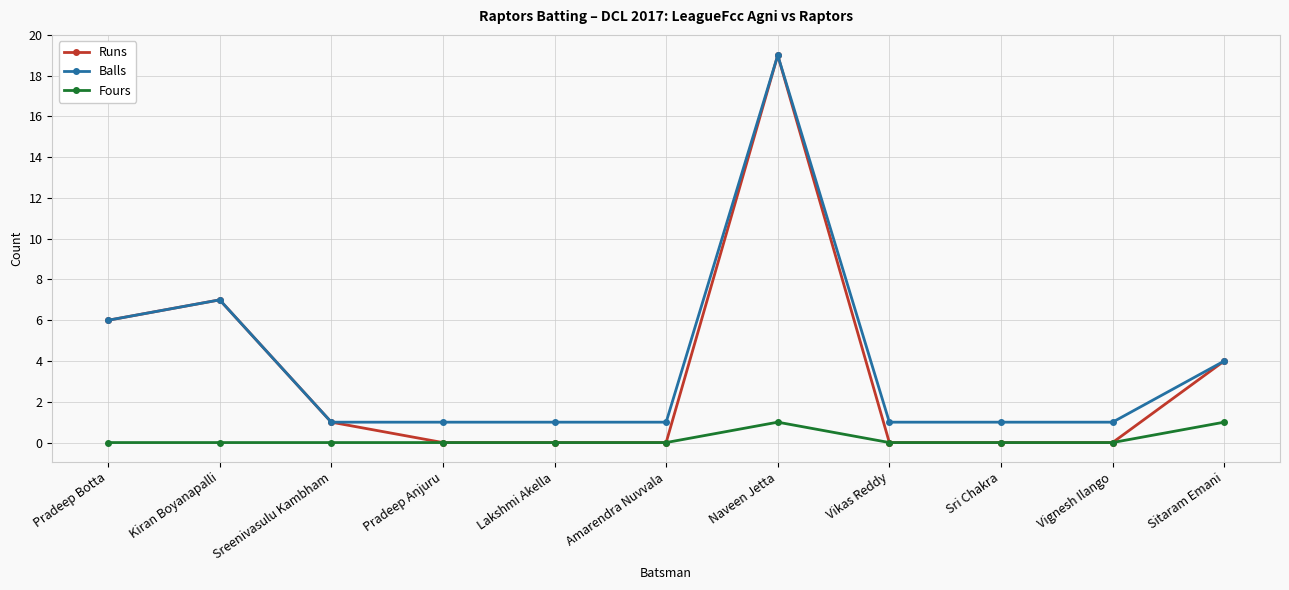

At which category does the chart reach its peak across all series?

Naveen Jetta